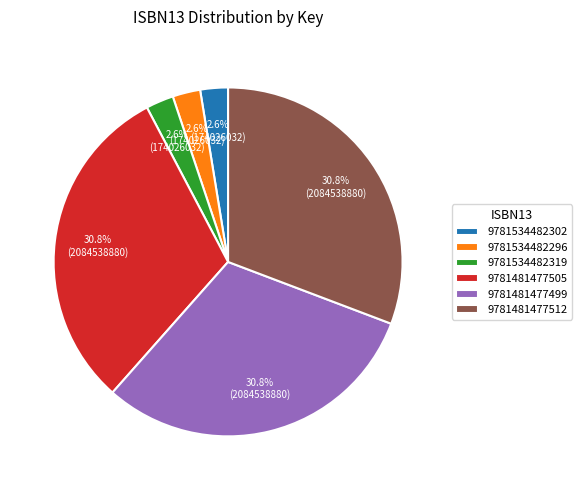

Is it true that 9781481477505 is 31% of the pie?

True